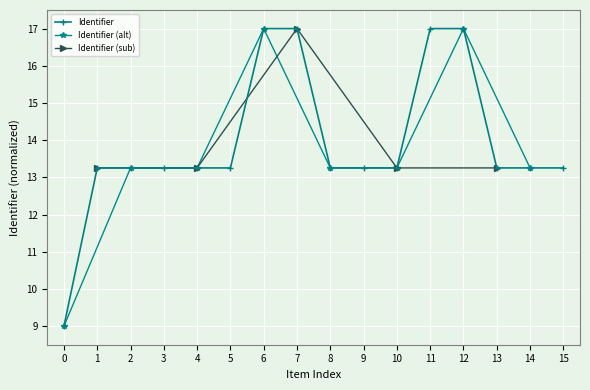

Reading left to right, list all the values displayed in this chart.

9.0	13.3	13.3	13.3	13.3	13.3	17.0	17.0	13.3	13.3	13.3	17.0	17.0	13.3	13.3	13.3